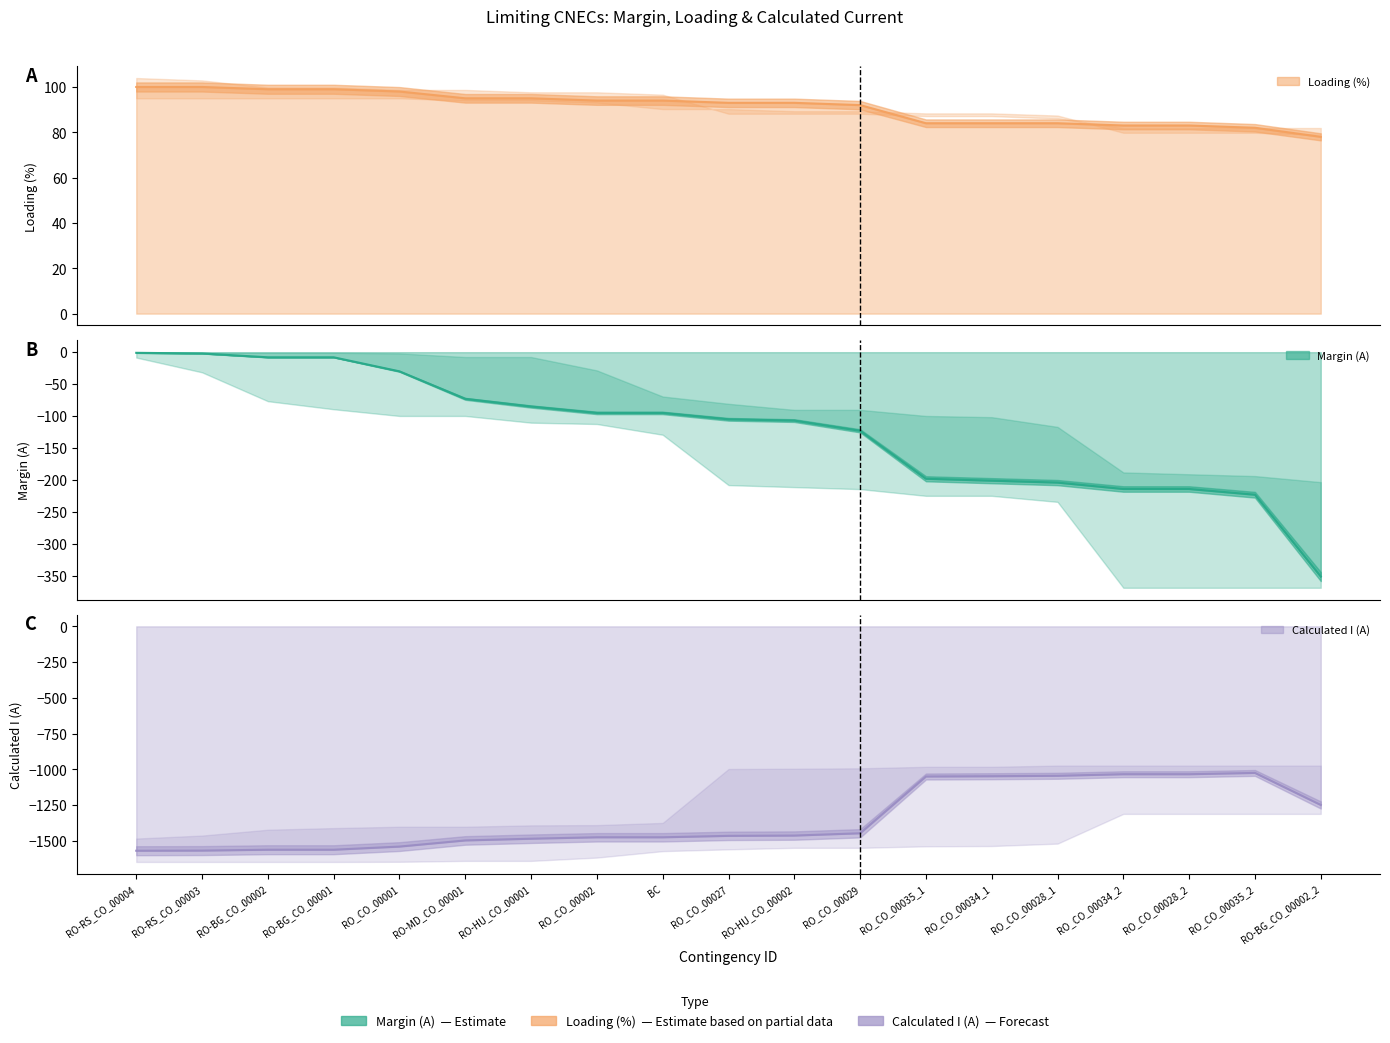

Reading right to left, list all the values displayed in this chart.

Margin (A): -351	-223	-214	-214	-204	-201	-198	-123	-107	-105	-95	-95	-85	-73	-30	-8	-8	-2	-1
Loading (%): 78	82	83	83	84	84	84	92	93	93	94	94	95	95	98	99	99	100	100
Calculated I (A): -1249	-1025	-1034	-1034	-1045	-1048	-1050	-1447	-1463	-1465	-1475	-1475	-1485	-1497	-1540	-1562	-1562	-1568	-1569